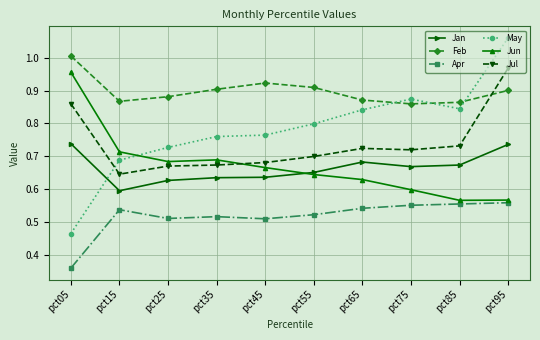

True or false: May has more than 0 interior local peaks.

True